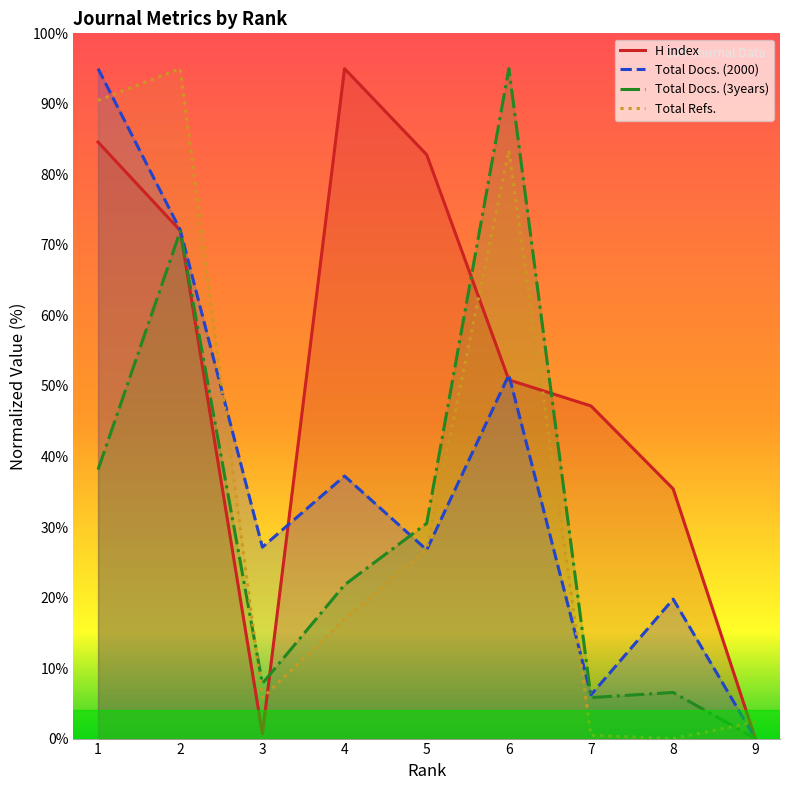

How many positive values does the Total Docs. (3years) series have?

8